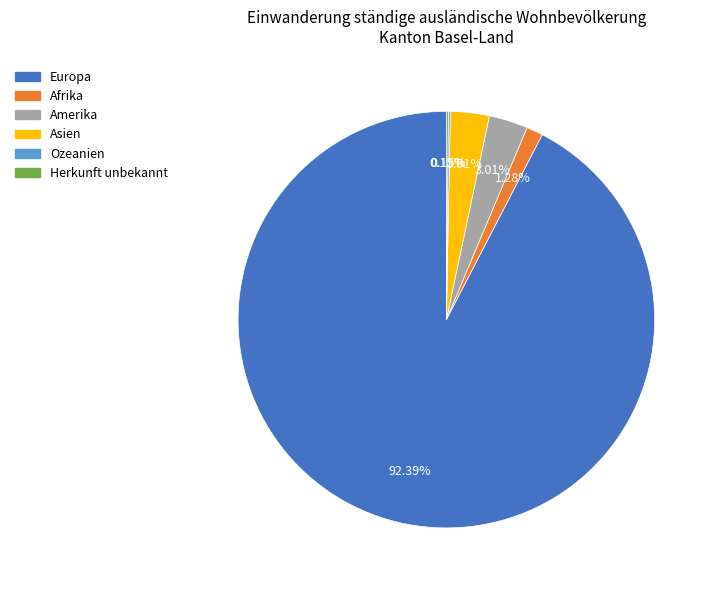

What is the total percentage of Asien and Europa?

95.4%